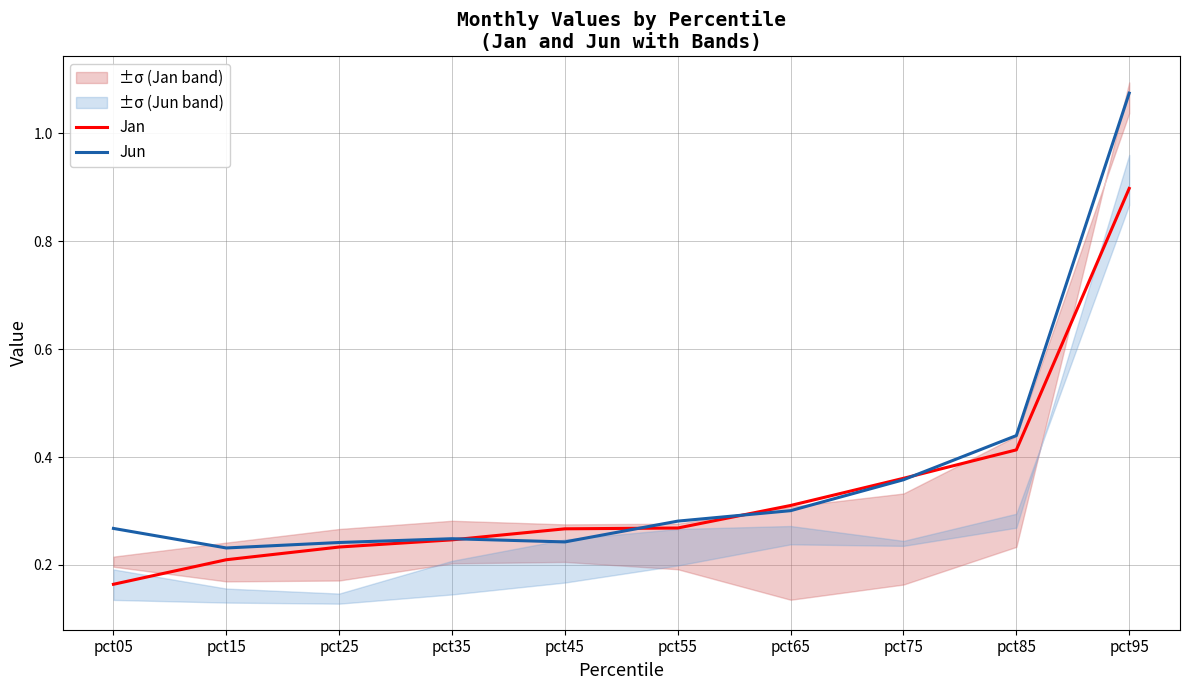

The Jun series shows 0.3 at pct15. True or false?

False